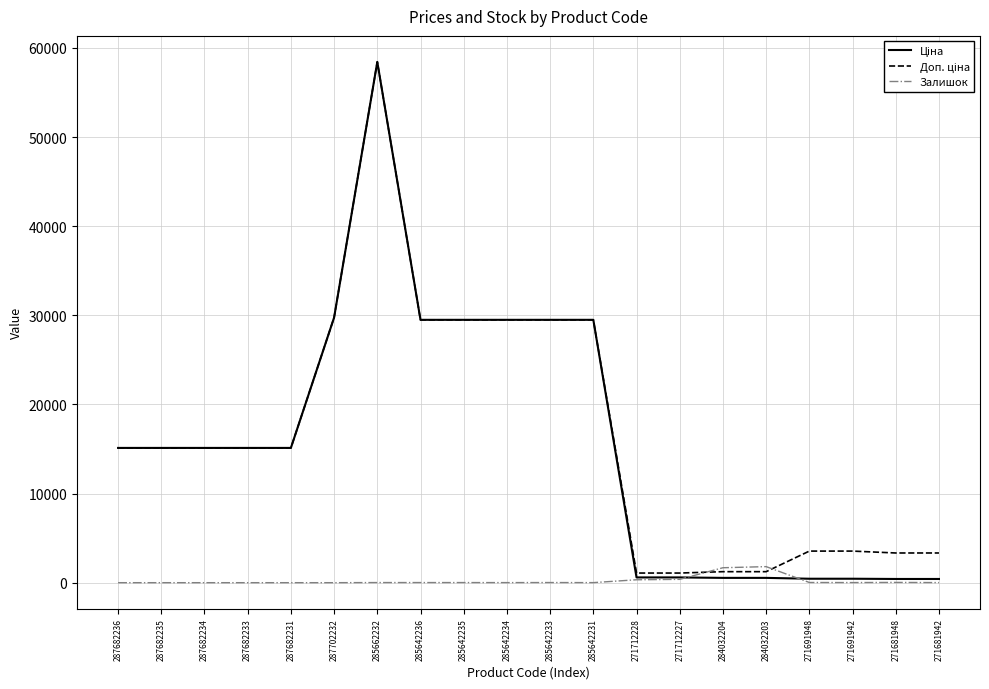

What is the greatest value displayed?

58426.5